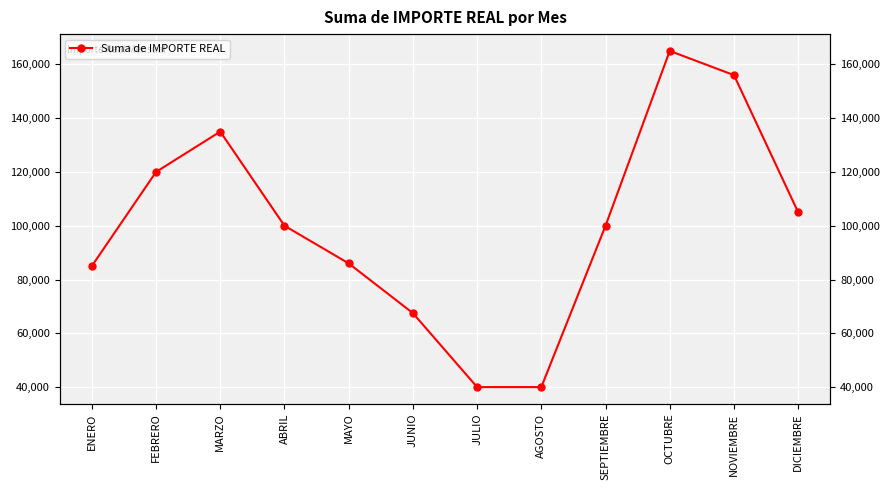

Reading left to right, list all the values displayed in this chart.

ENERO=85000	FEBRERO=120000	MARZO=135000	ABRIL=100000	MAYO=86000	JUNIO=67500	JULIO=40000	AGOSTO=40000	SEPTIEMBRE=100000	OCTUBRE=165000	NOVIEMBRE=156000	DICIEMBRE=105000